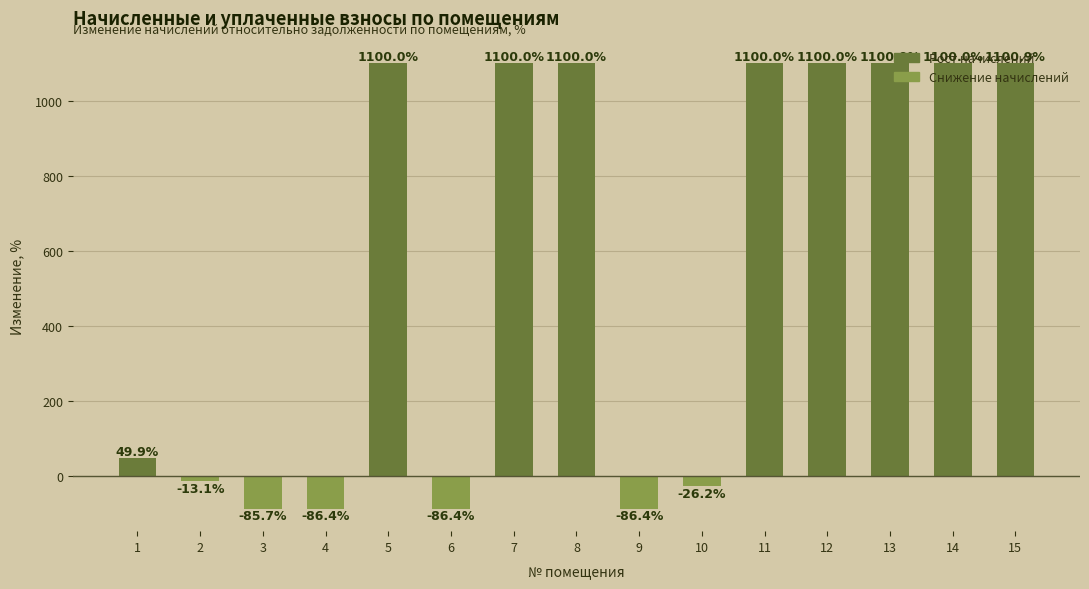

How many series are shown in this chart?

1